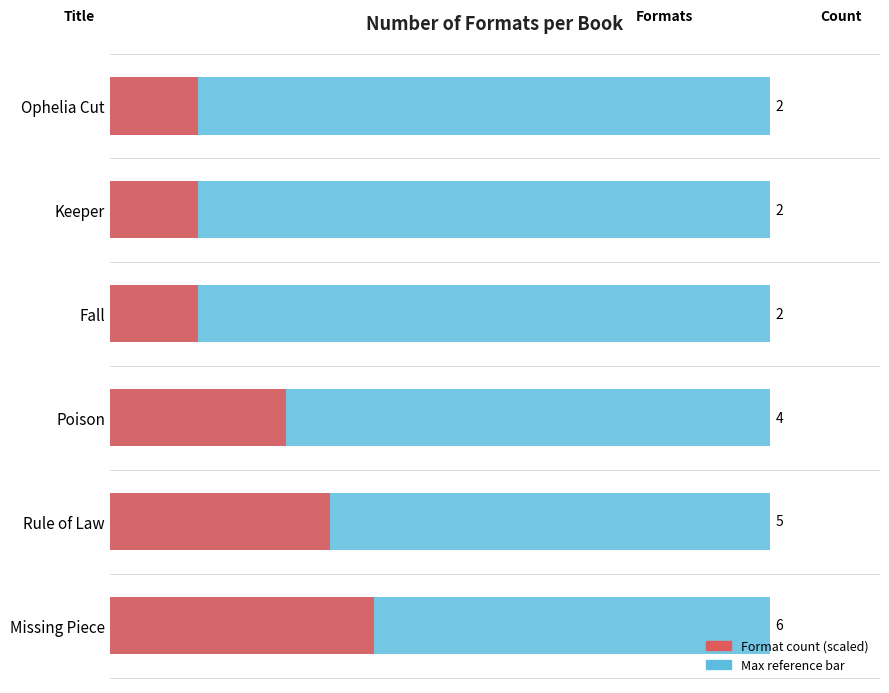

What is the ratio of the value at Keeper to the value at Rule of Law?

0.4